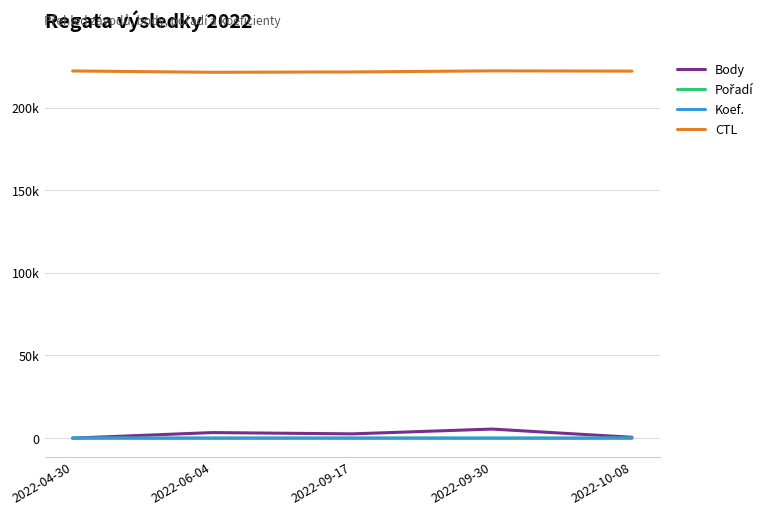

Which series has the largest range (max minus min)?

Body